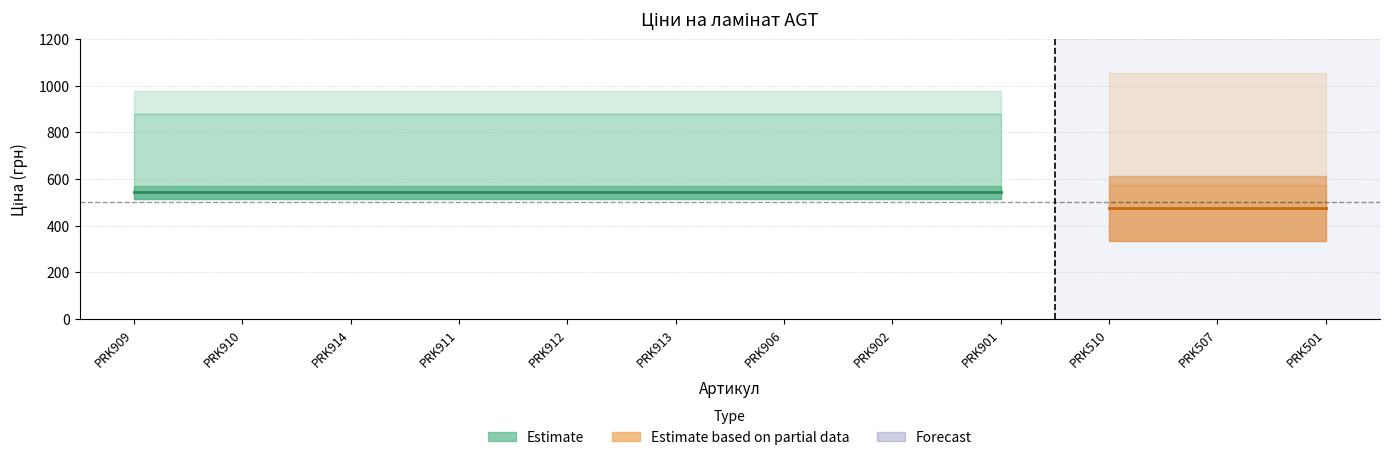

Read the Стара ціна value at PRK909.

881.1